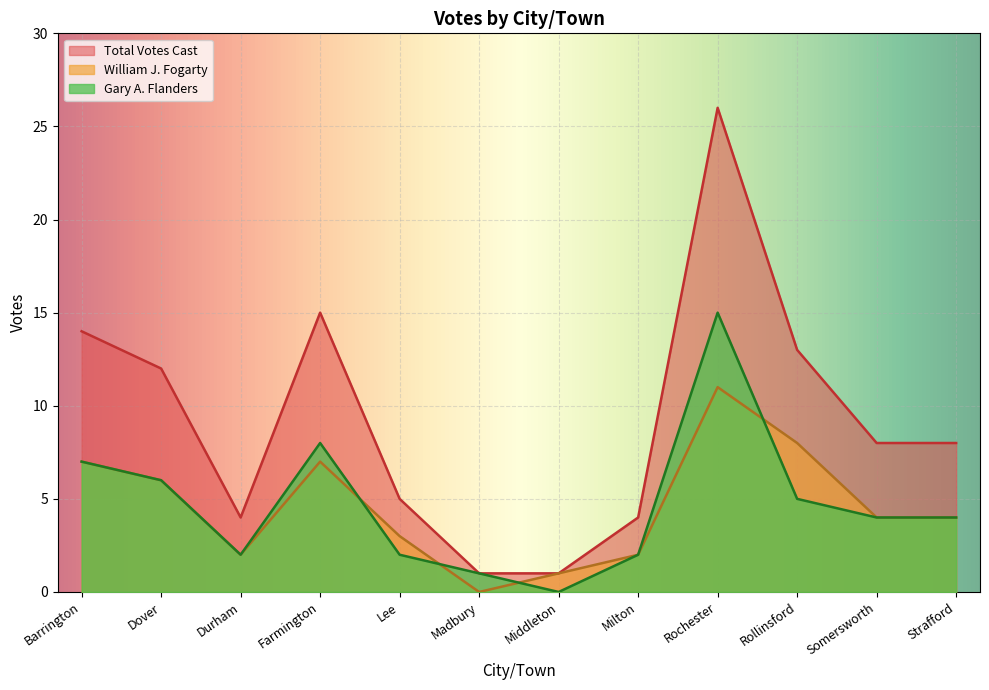

Reading left to right, list all the values displayed in this chart.

Gary A. Flanders: 7	6	2	8	2	1	0	2	15	5	4	4
William J. Fogarty: 7	6	2	7	3	0	1	2	11	8	4	4
Total Votes Cast: 14	12	4	15	5	1	1	4	26	13	8	8